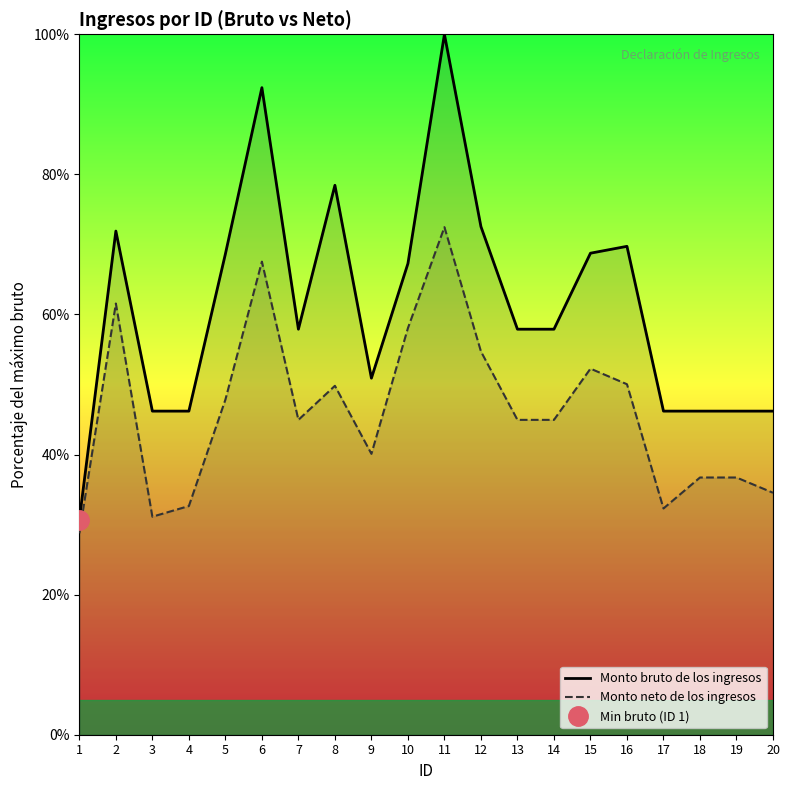

At which category does Monto bruto de los ingresos reach its first local valley?

7